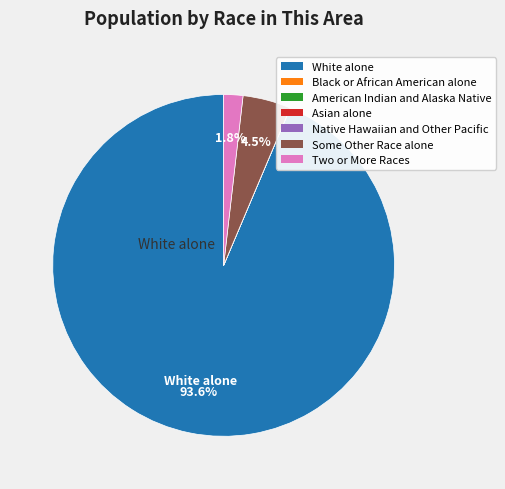

What is the largest slice in the pie chart?

White alone